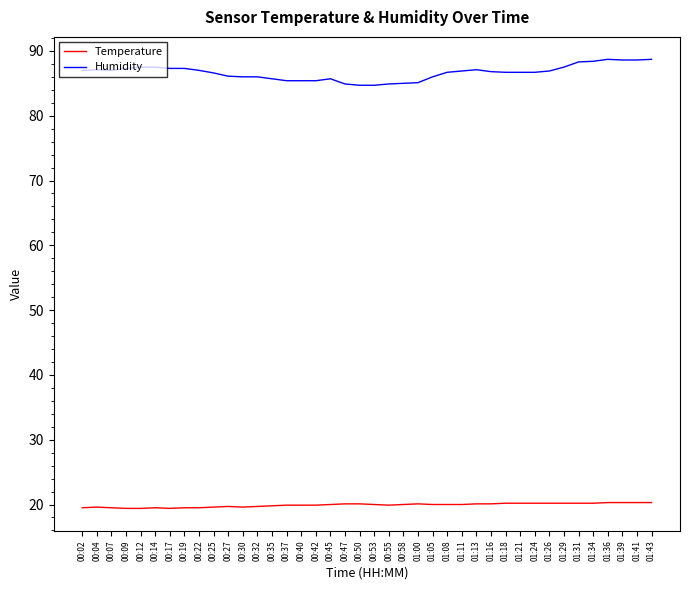

What are all the series names shown in the legend?

Temperature, Humidity